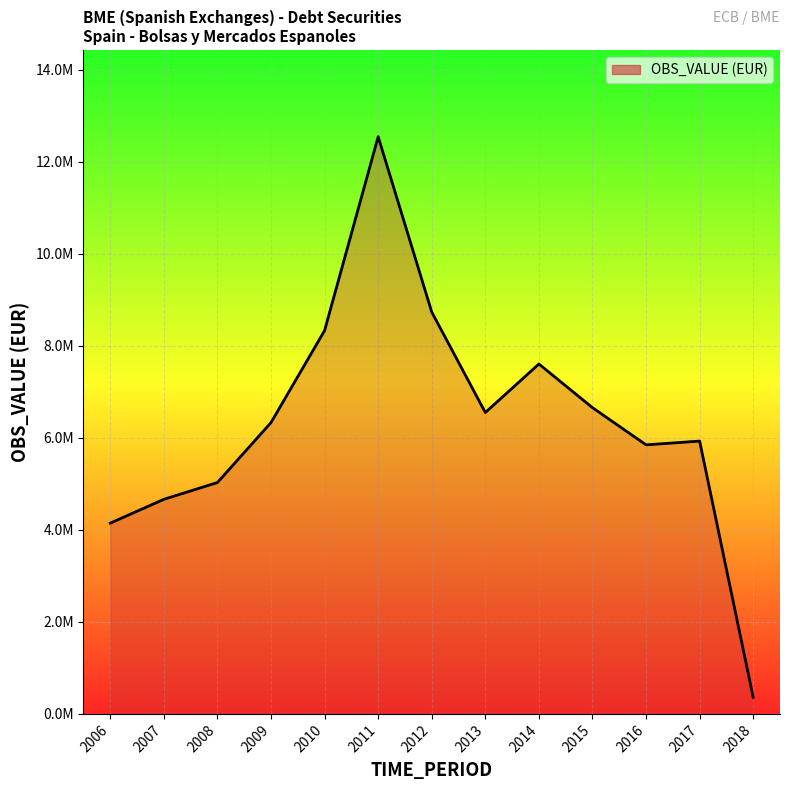

What is the value of the 9th point from the left?

7606513.5